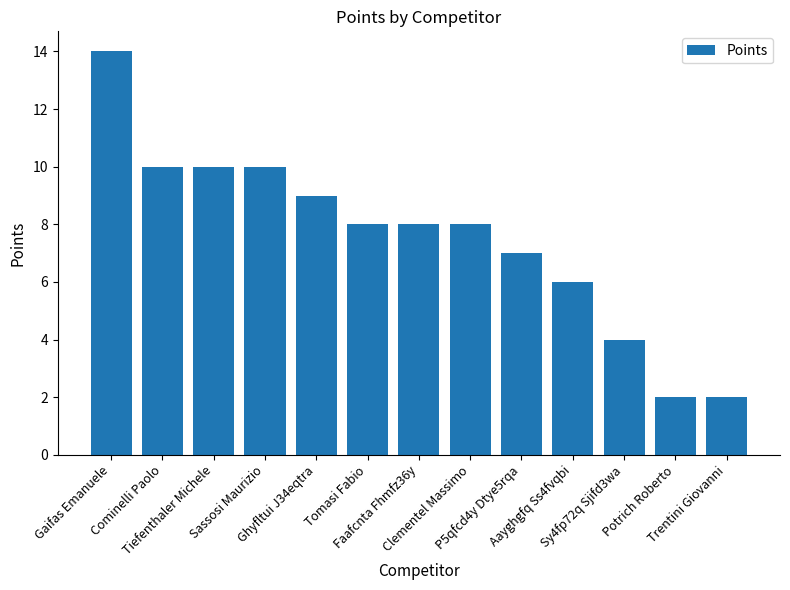

What is the ratio of the value at Tiefenthaler Michele to the value at Tomasi Fabio?

1.2